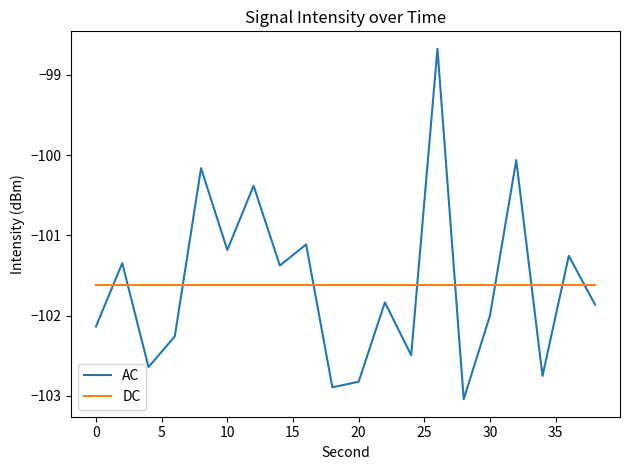

Which series has the widest spread of values?

AC